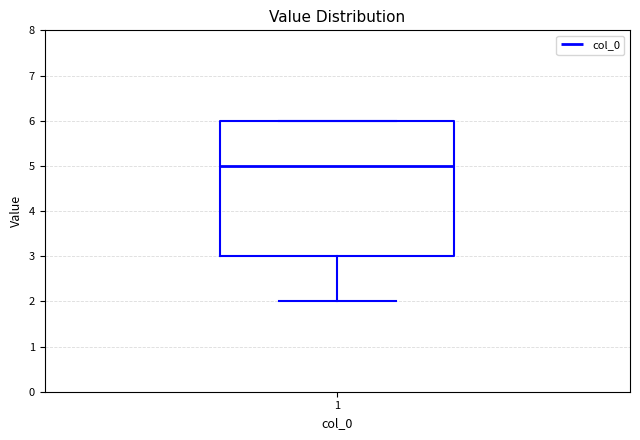

Transcribe this box plot: give where the median line is, the range the box spans, and where the two whiskers end, as read against the y-axis. The values are not printed on the chart, so give them approximately, as read against the axis.

median 5, box 3 to 6, whiskers 2 to 6